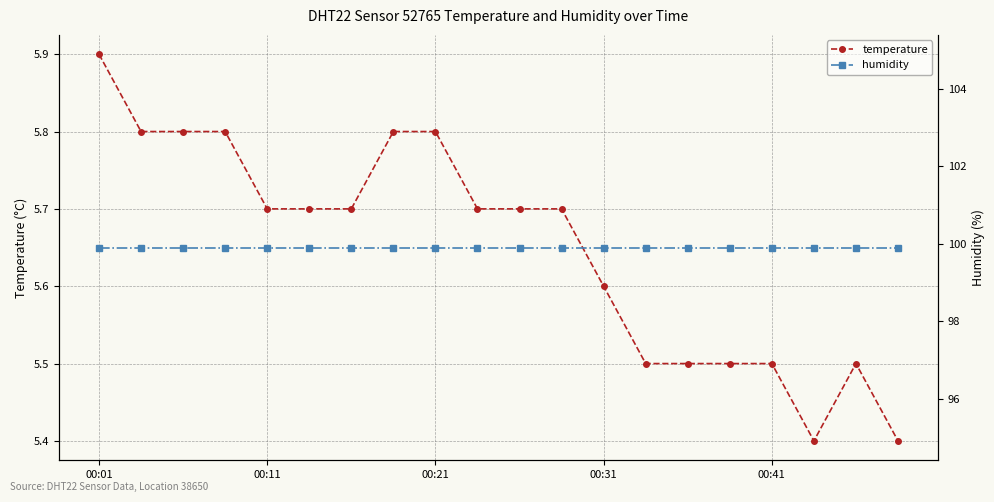

Between 10 and 6, which is larger?

10